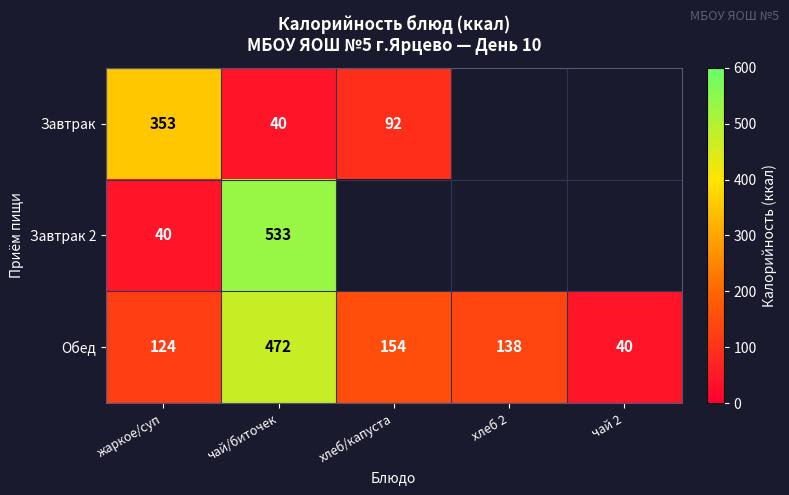

What is the total value across all series at жаркое/суп?

517